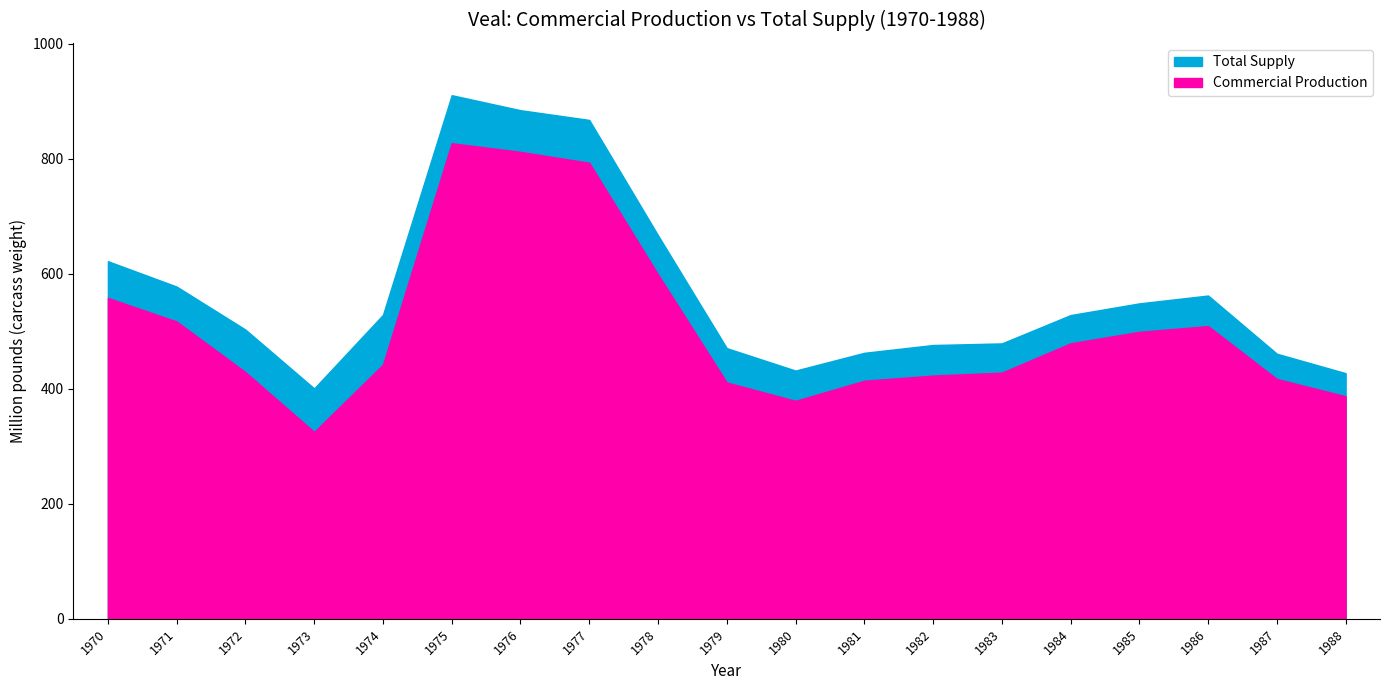

Reading left to right, extract all data points from this chart.

Commercial Production: 1970=558.0	1971=517.0	1972=429.0	1973=325.0	1974=442.0	1975=827.0	1976=812.0	1977=793.0	1978=599.0	1979=411.0	1980=379.0	1981=414.0	1982=423.0	1983=428.0	1984=479.0	1985=499.0	1986=509.0	1987=417.0	1988=387.0
Total Supply: 1970=621.9	1971=577.7	1972=503.0	1973=400.6	1974=528.6	1975=910.5	1976=884.5	1977=867.5	1978=667.0	1979=470.7	1980=431.7	1981=462.6	1982=476.1	1983=478.9	1984=528.2	1985=548.5	1986=562.2	1987=461.0	1988=427.2